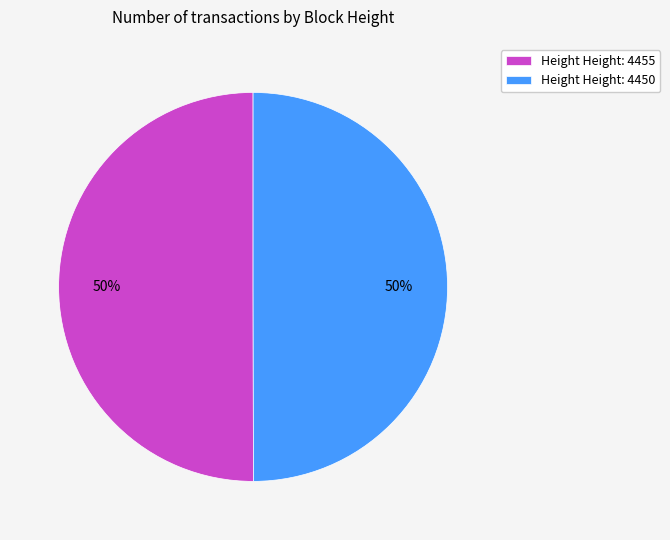

To the nearest percent, what is the combined percentage of Height Height: 4455 and Height Height: 4450?

100%